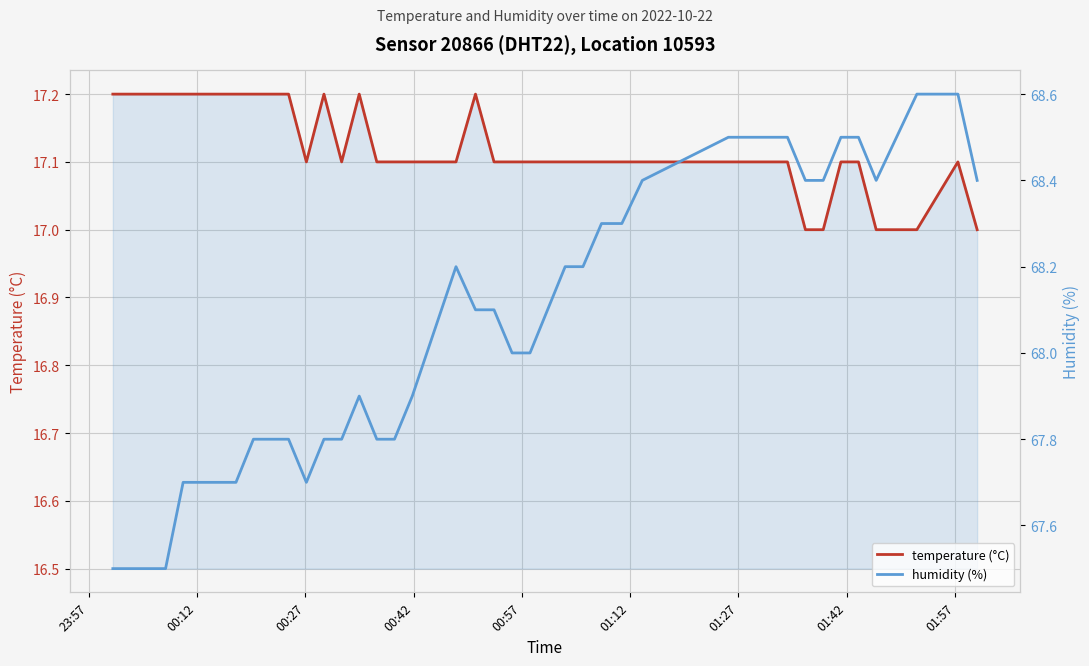

Which series has the largest range (max minus min)?

humidity (%)